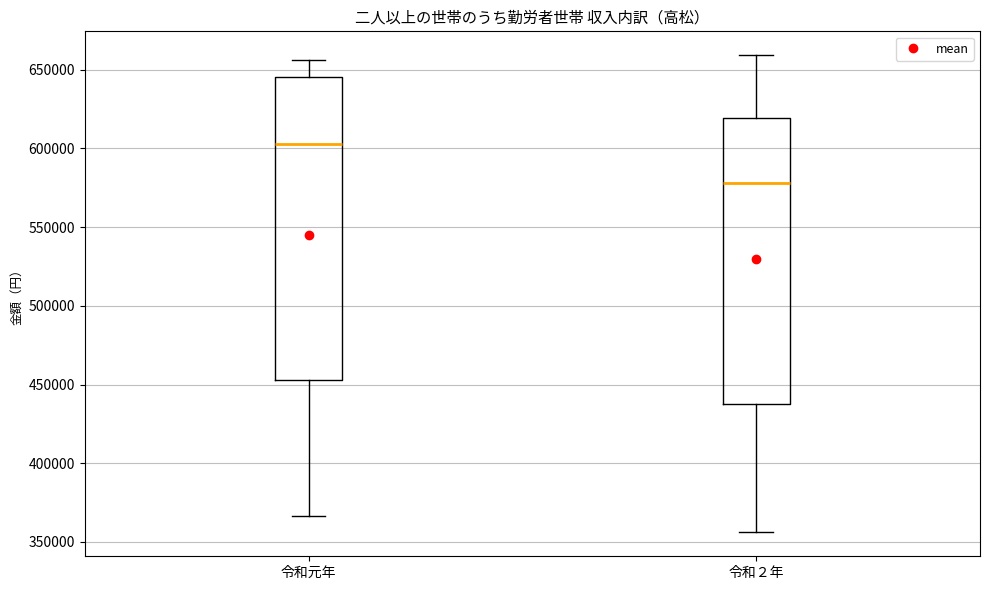

Where does the upper whisker of the box for 令和２年 end on the y-axis? The values are not printed on the chart, so give them approximately, as read against the axis.

660000